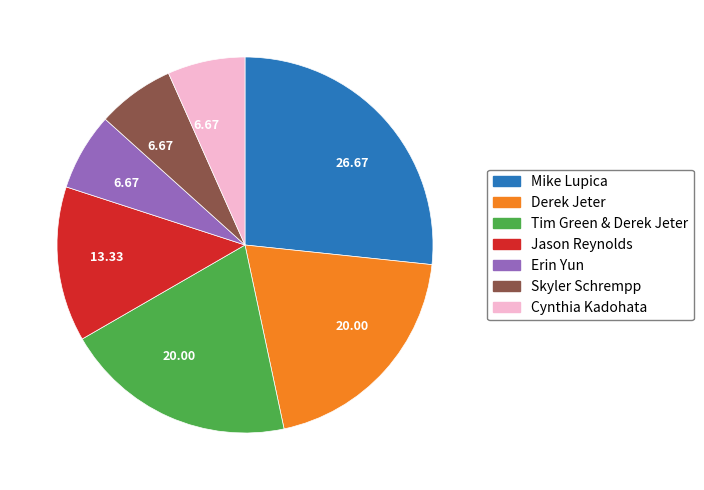

Is there any slice that represents more than half of the pie?

No